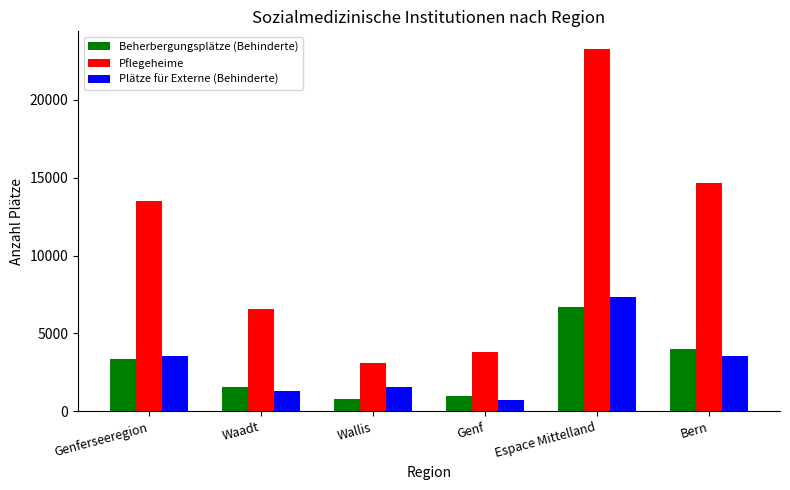

The value of Beherbergungsplätze (Behinderte) at Bern is 4019. True or false?

True